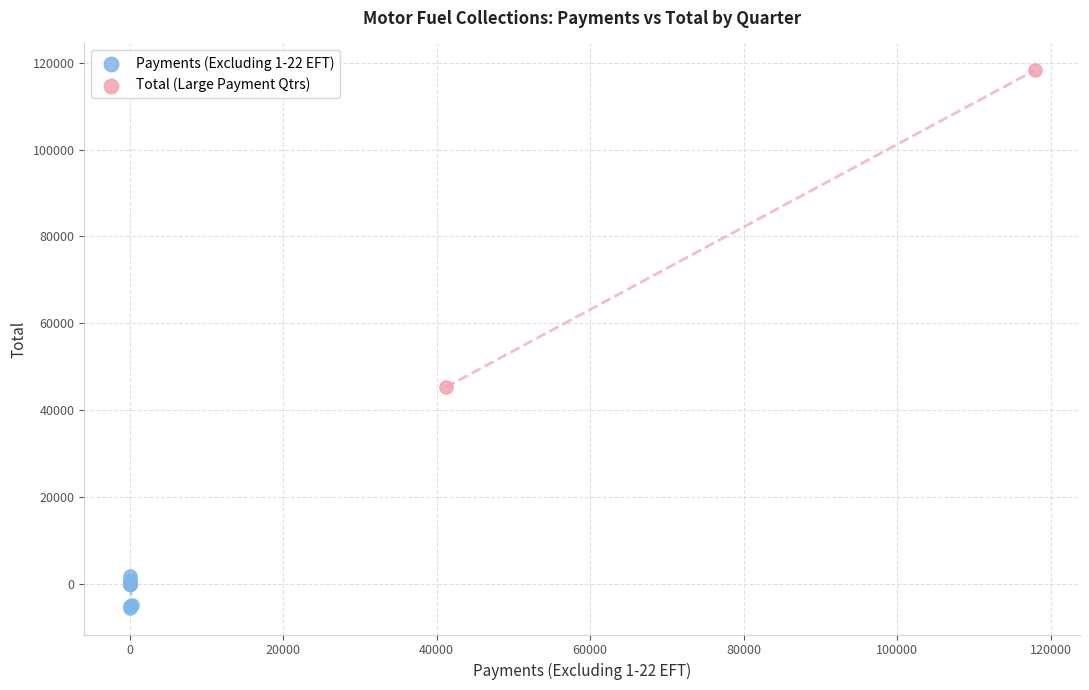

What are all the series names shown in the legend?

Payments (Excluding 1-22 EFT), Total (Large Payment Qtrs)